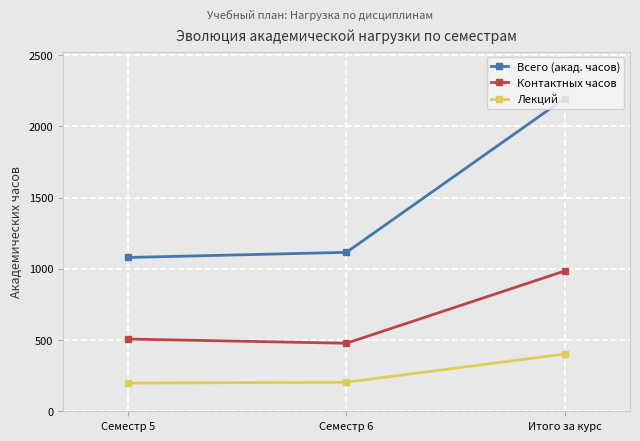

What is the label of the 3rd point from the left?

Итого за курс